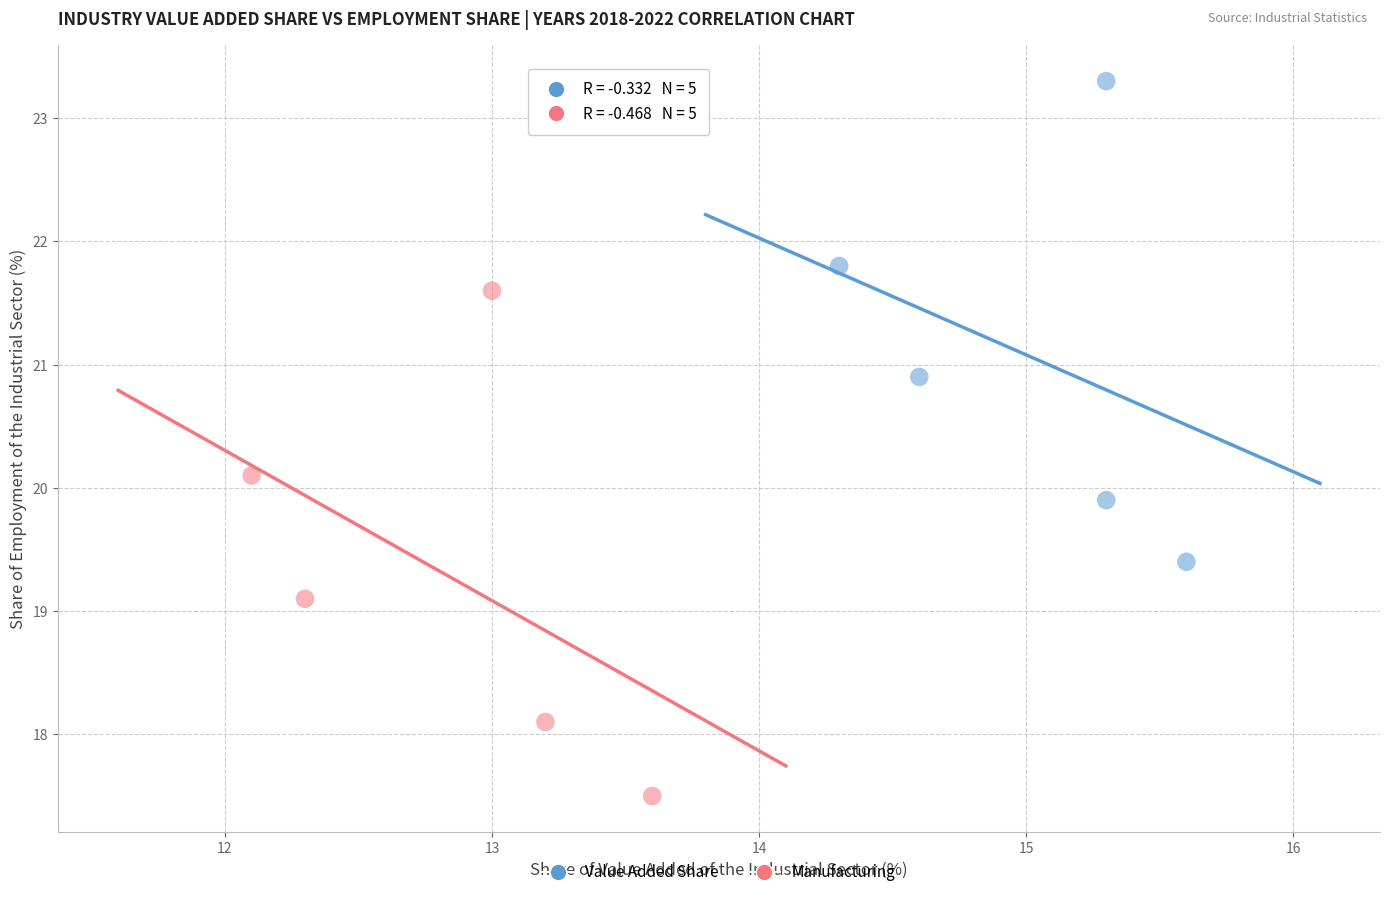

Which series has the largest Y range (max minus min)?

Manufacturing